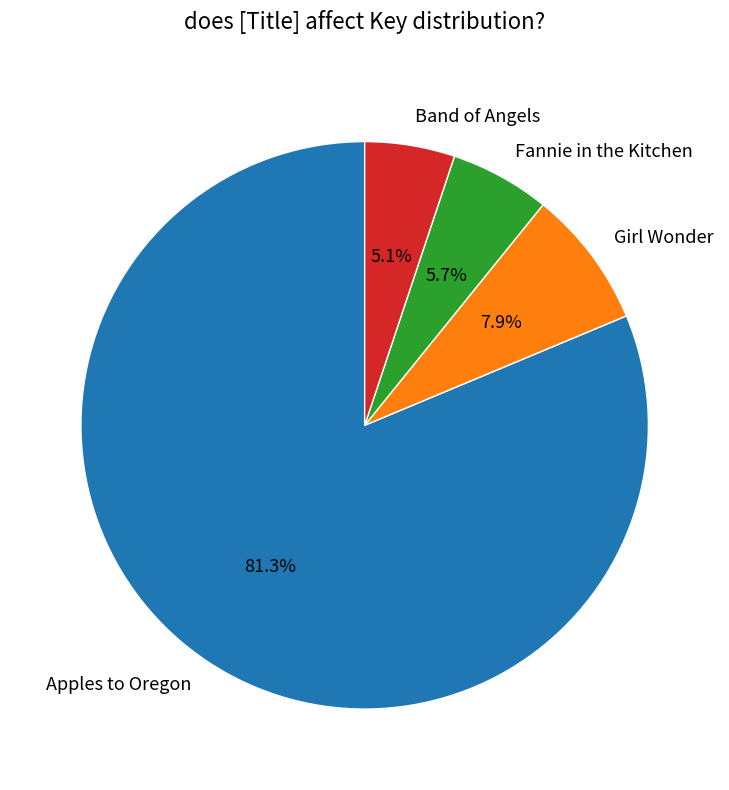

To the nearest percent, what is the combined percentage of Girl Wonder and Fannie in the Kitchen?

14%